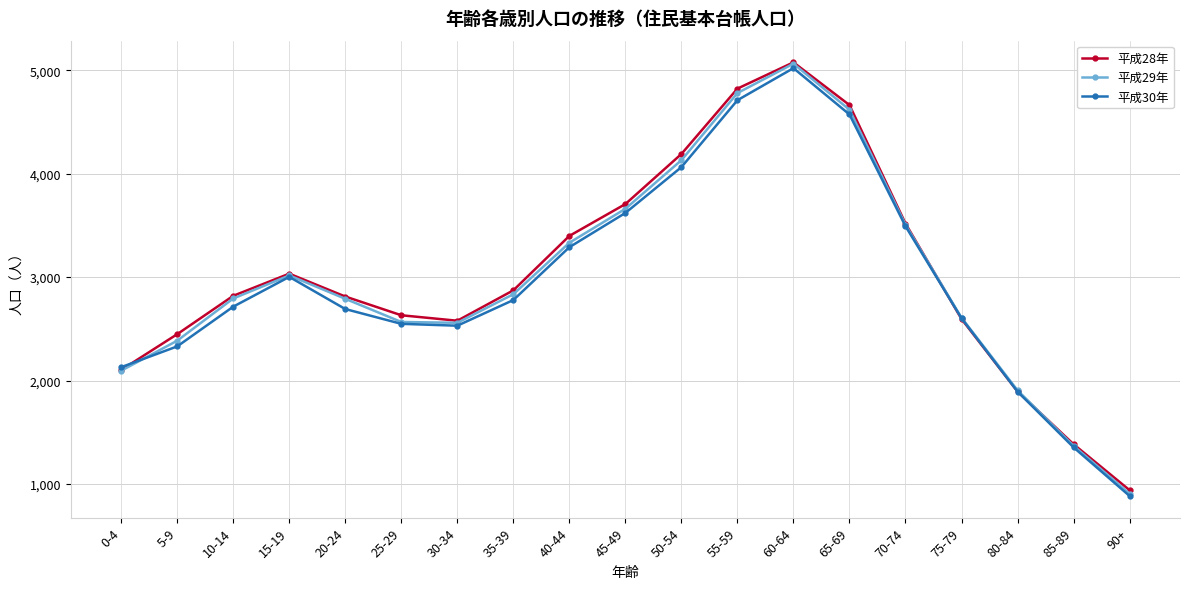

What is the approximate value of 平成28年 at 10-14?

2819